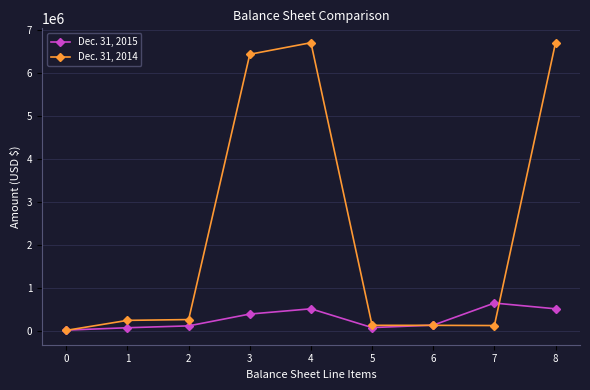

Which series has the largest total across all categories?

Dec. 31, 2014